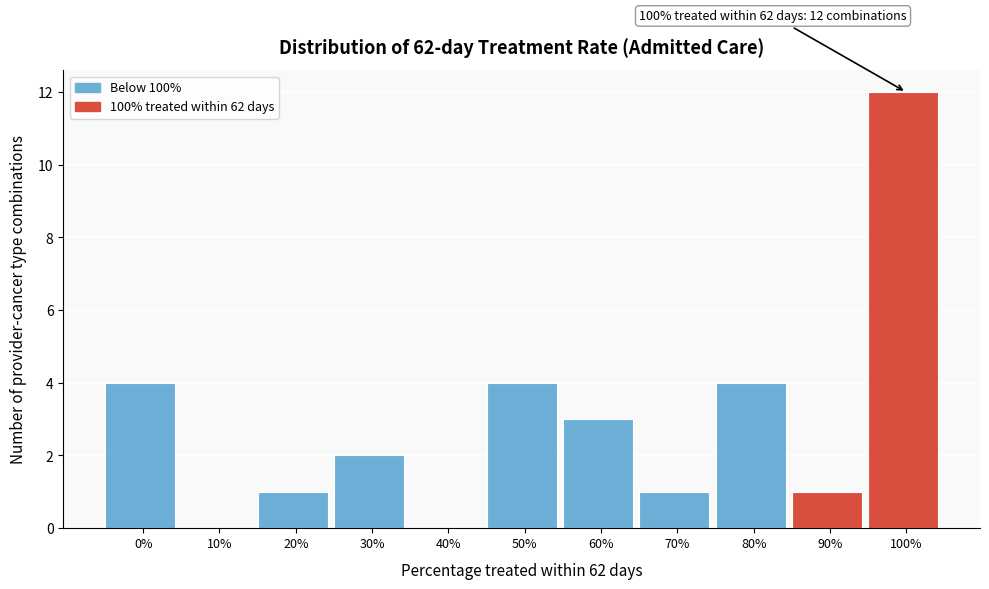

Reading left to right, what are all the values shown in this chart?

0%=4	10%=0	20%=1	30%=2	40%=0	50%=4	60%=3	70%=1	80%=4	90%=1	100%=12